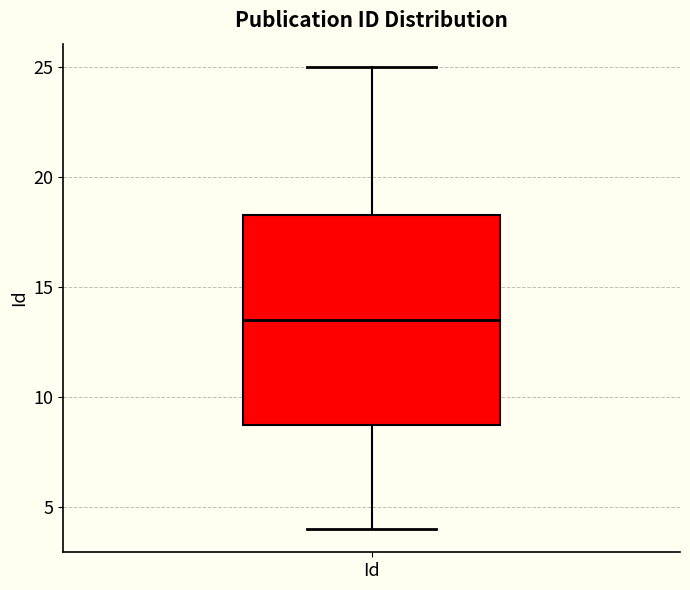

Read this box plot against the y-axis: the position of the median line, the range covered by the box, and the ends of both whiskers. The values are not printed on the chart, so give them approximately, as read against the axis.

median 13.5, box 9.0 to 18.5, whiskers 4.0 to 25.0